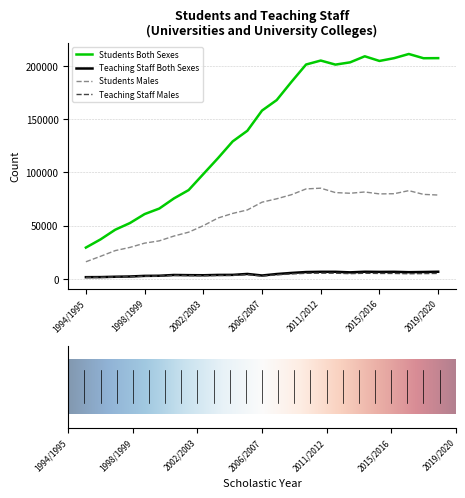

True or false: Teaching Staff Males and Students Both Sexes cross at least once.

False